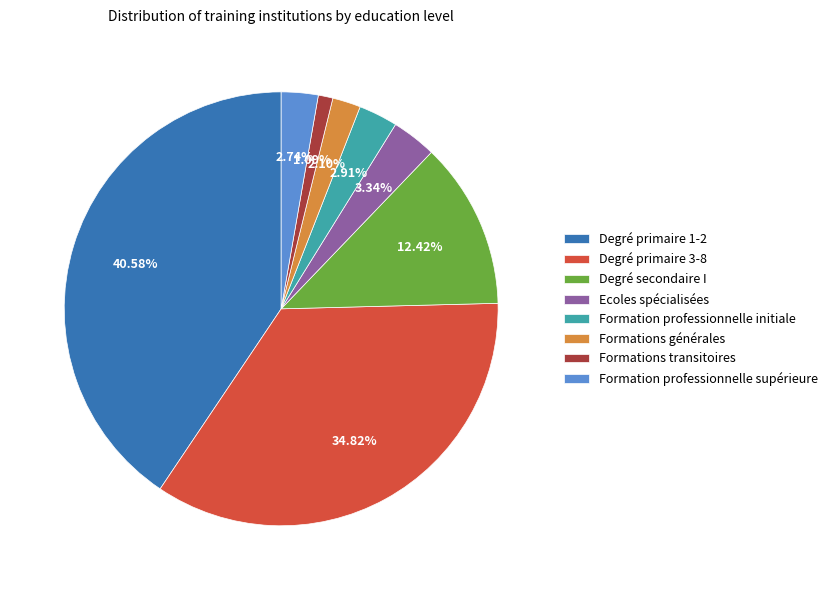

What percentage is the Degré primaire 1-2 slice, to the nearest percent?

41%